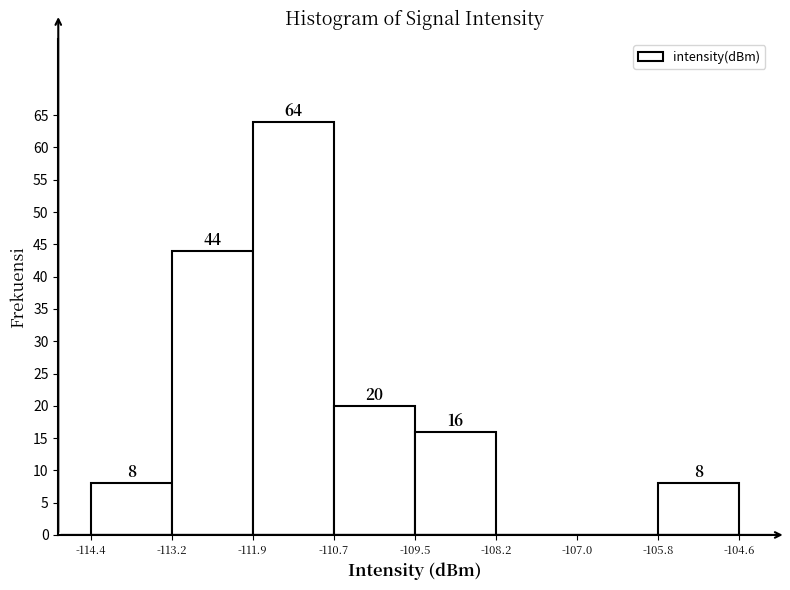

Over which range of the x-axis is the bar tallest?

-111.9 to -110.7